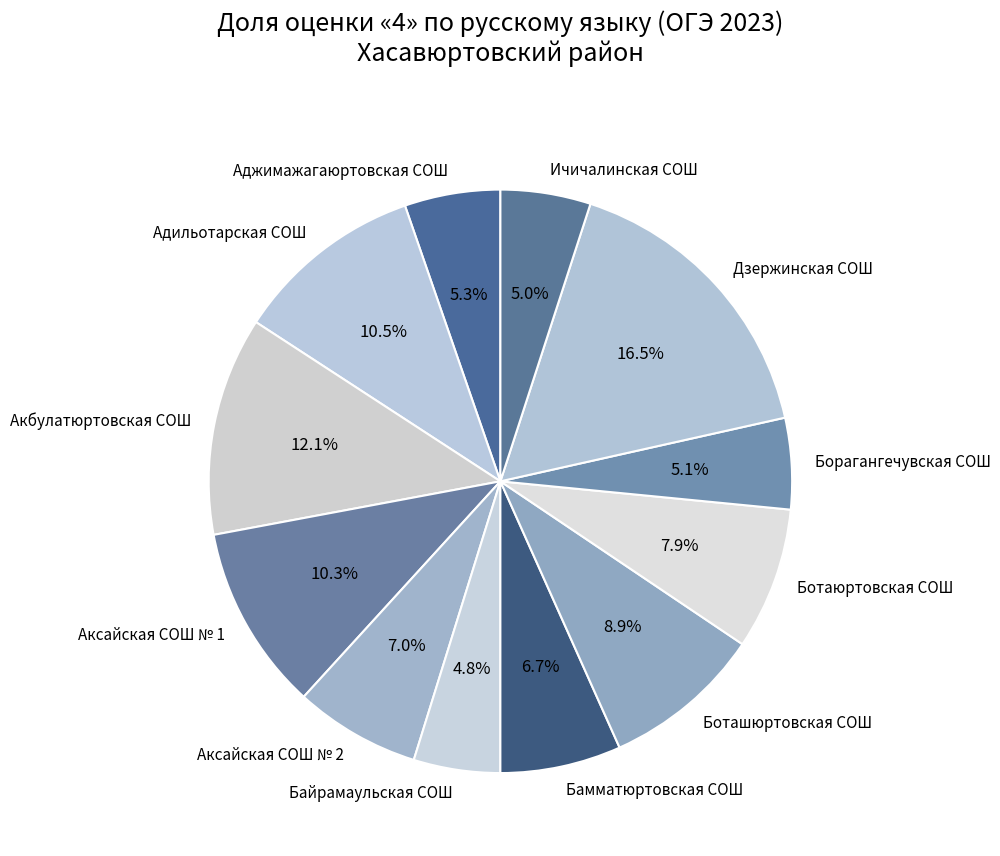

Is there any slice that represents more than half of the pie?

No